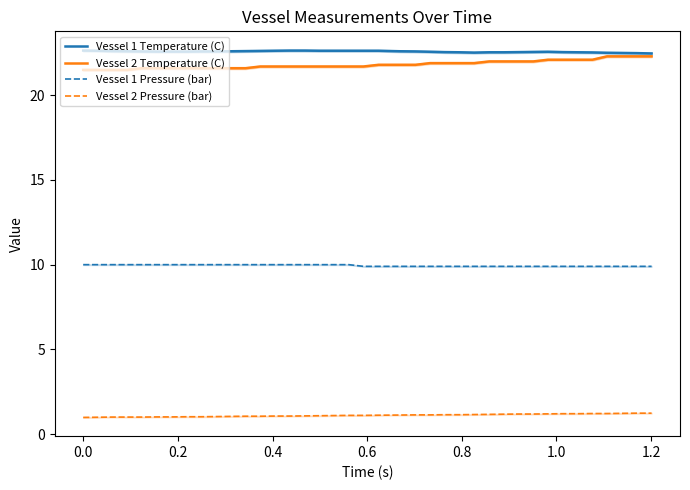

True or false: Vessel 1 Pressure (bar) and Vessel 2 Pressure (bar) intersect in this chart.

False